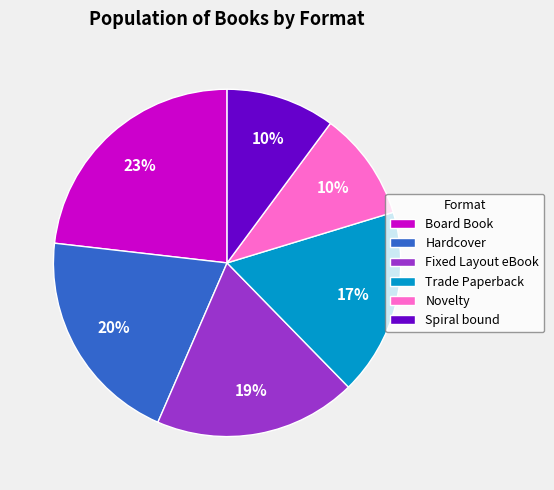

To the nearest percent, what is the difference between the largest and smallest slice percentages?

13%